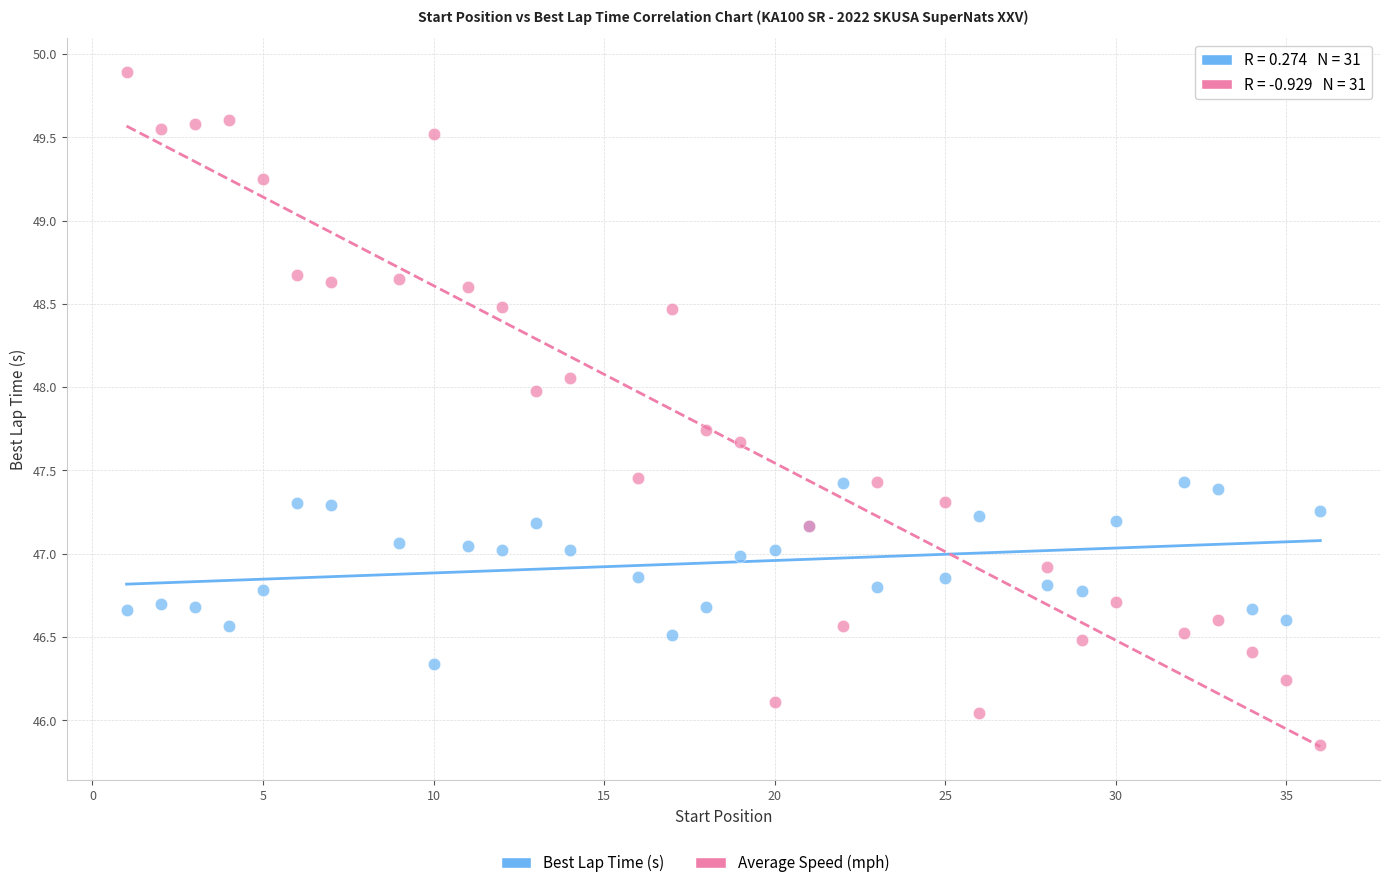

Which series contains the highest Y value?

Average Speed (mph)